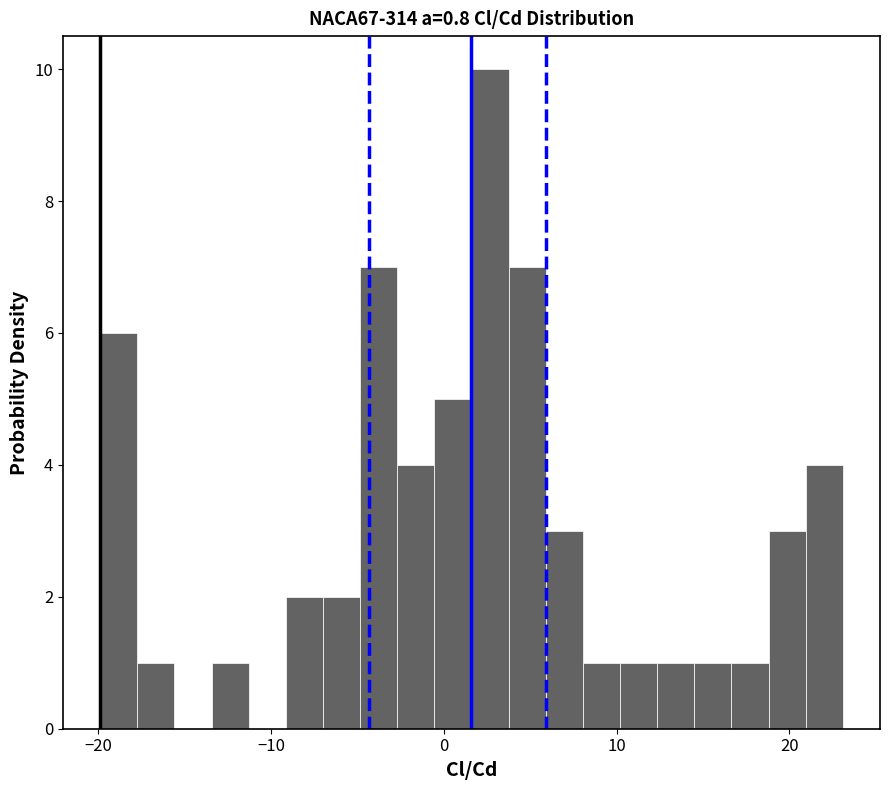

Read against the x-axis, roughly where is the centre of the tallest bar?

3